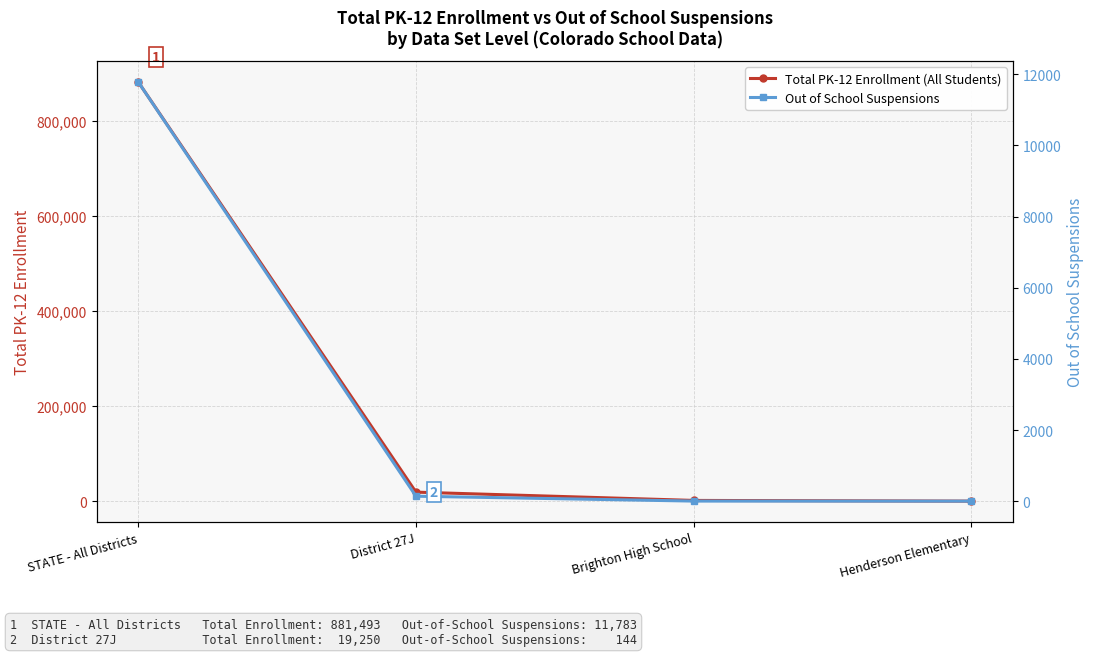

The value of Total PK-12 Enrollment (All Students) at District 27J is 29530. True or false?

False